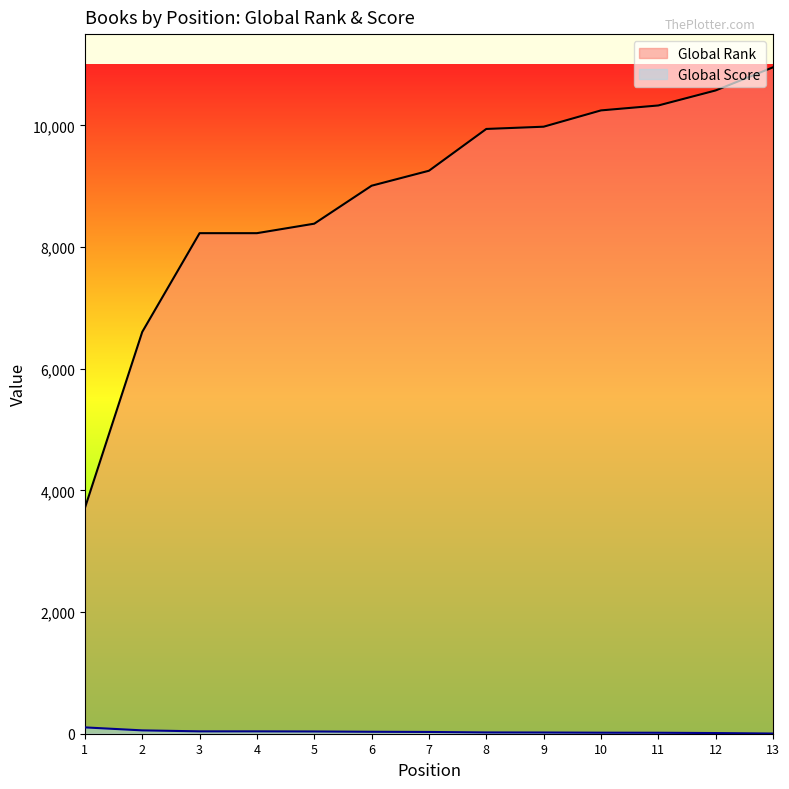

List the series in order of their peak value, lowest first.

Global Score, Global Rank